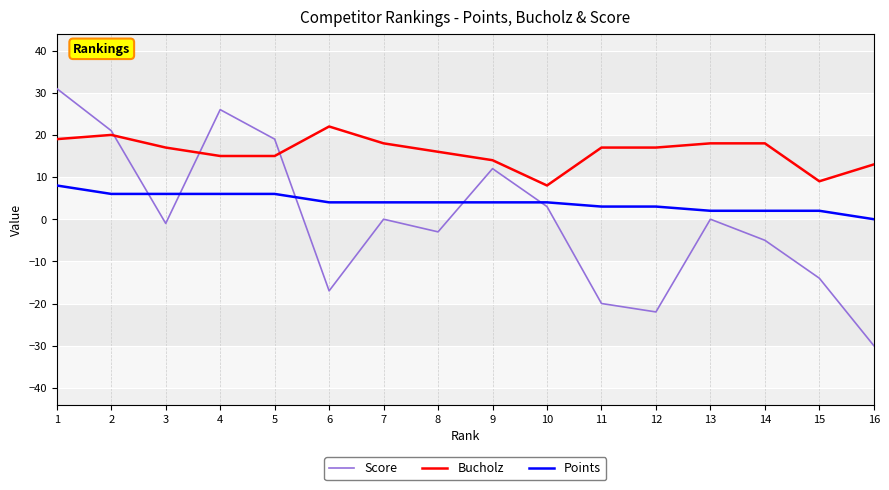

At which category is the sum across all series the highest?

1